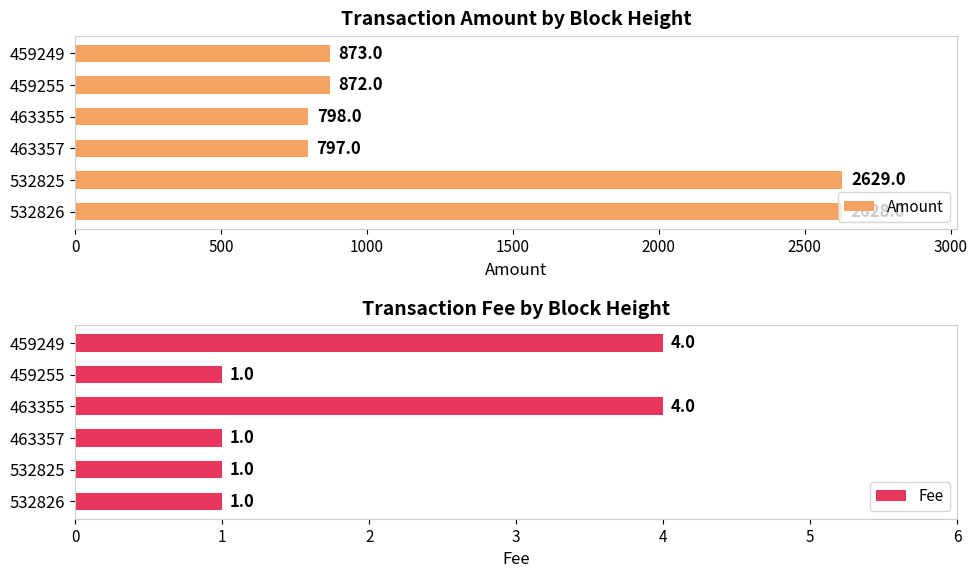

What is the value of the Amount bar at the 1st from the left?

2628